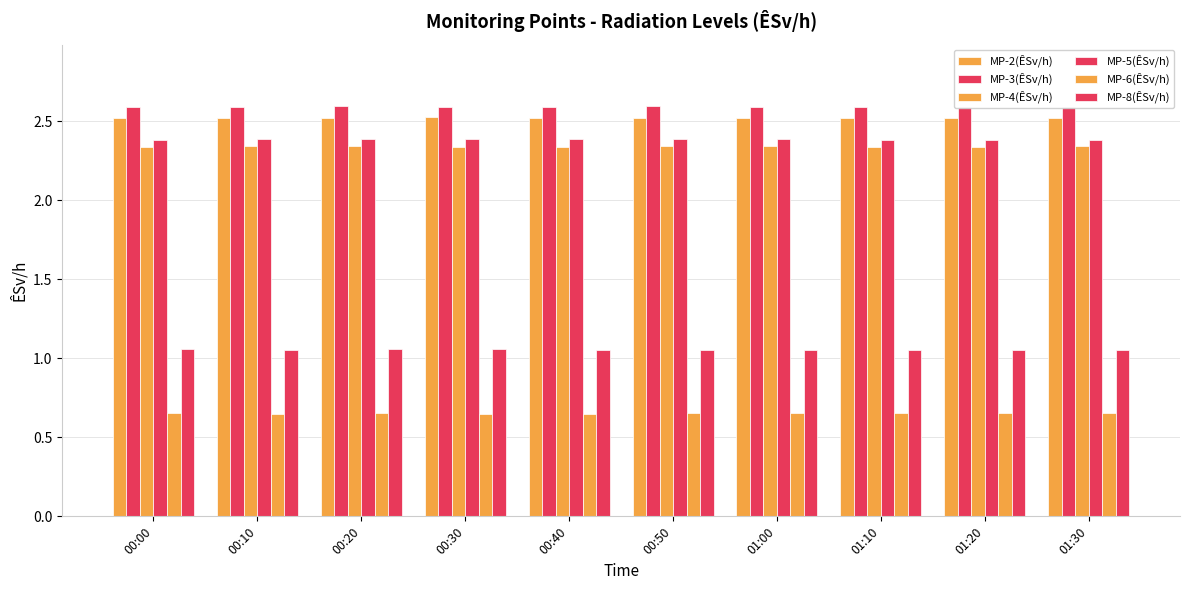

What is the average value of the MP-5(ÊSv/h) series?

2.4